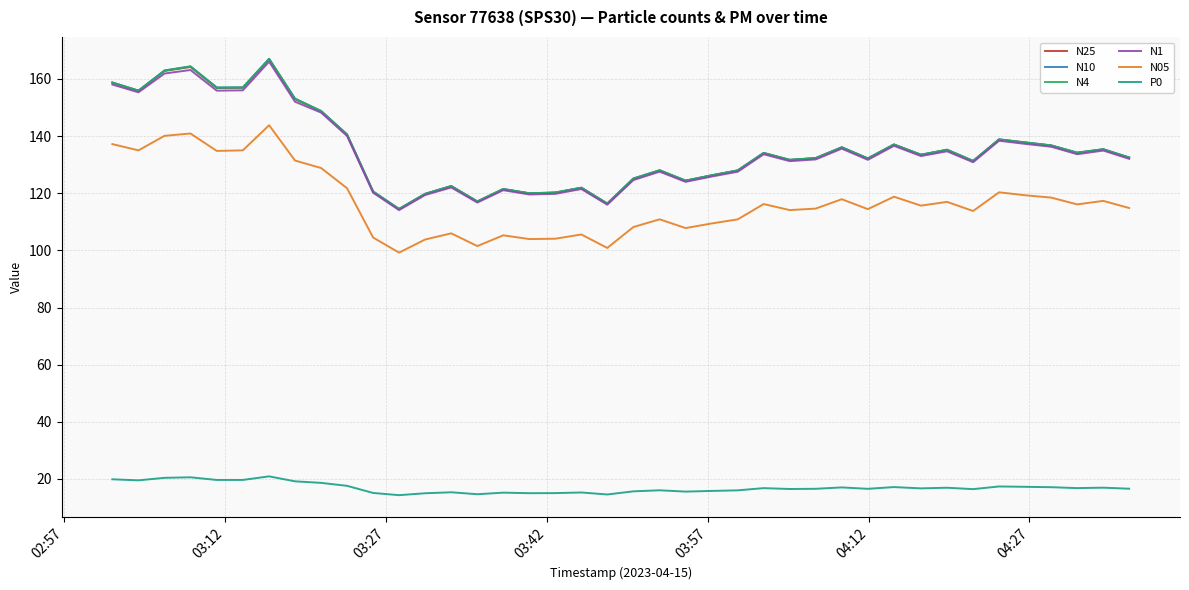

Does the chart display data point markers on the line(s)?

No